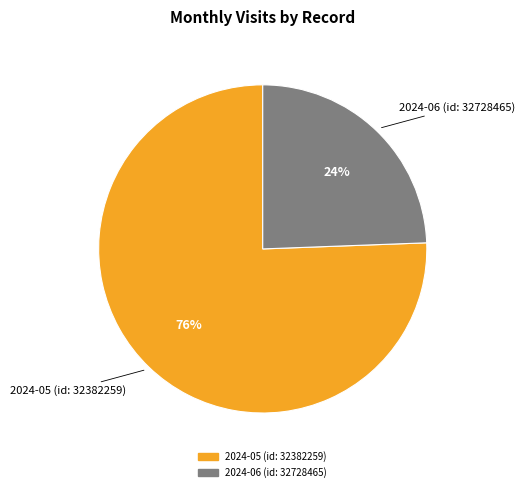

To the nearest percent, what is the average slice percentage?

50%